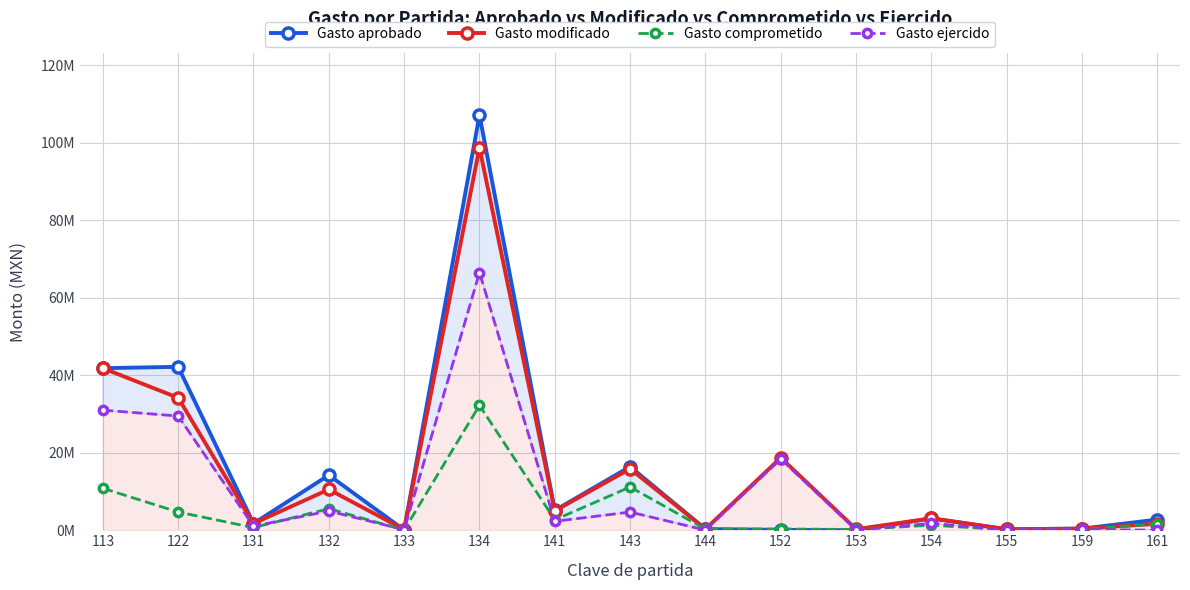

The Gasto ejercido series shows 18387831.5 at 152. True or false?

True